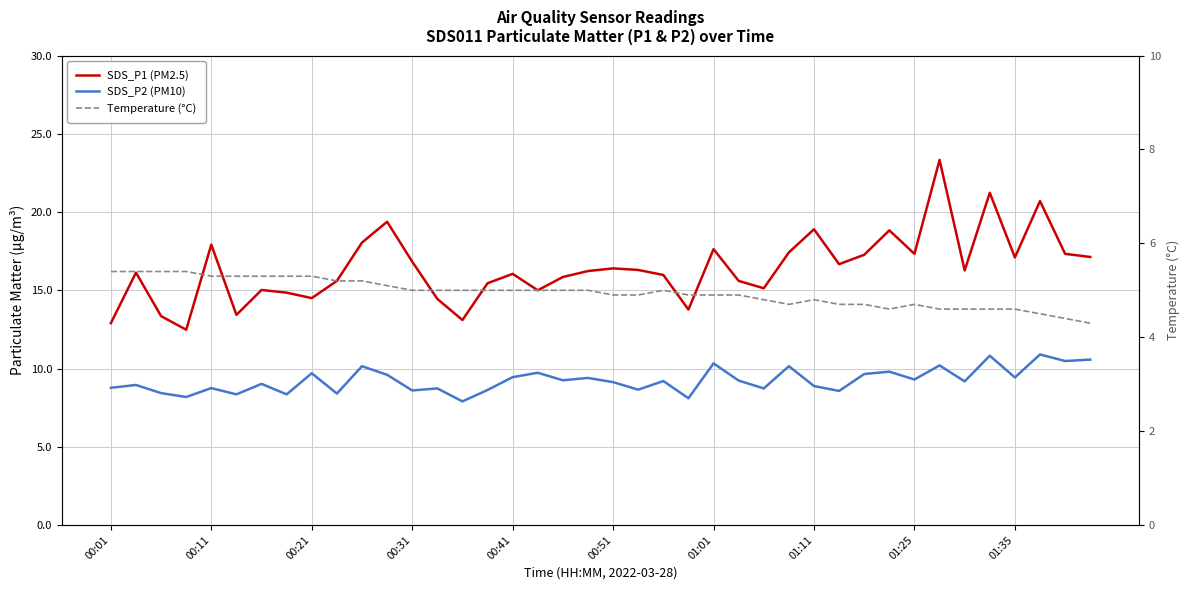

Which series has the largest total across all categories?

SDS_P1 (PM2.5)